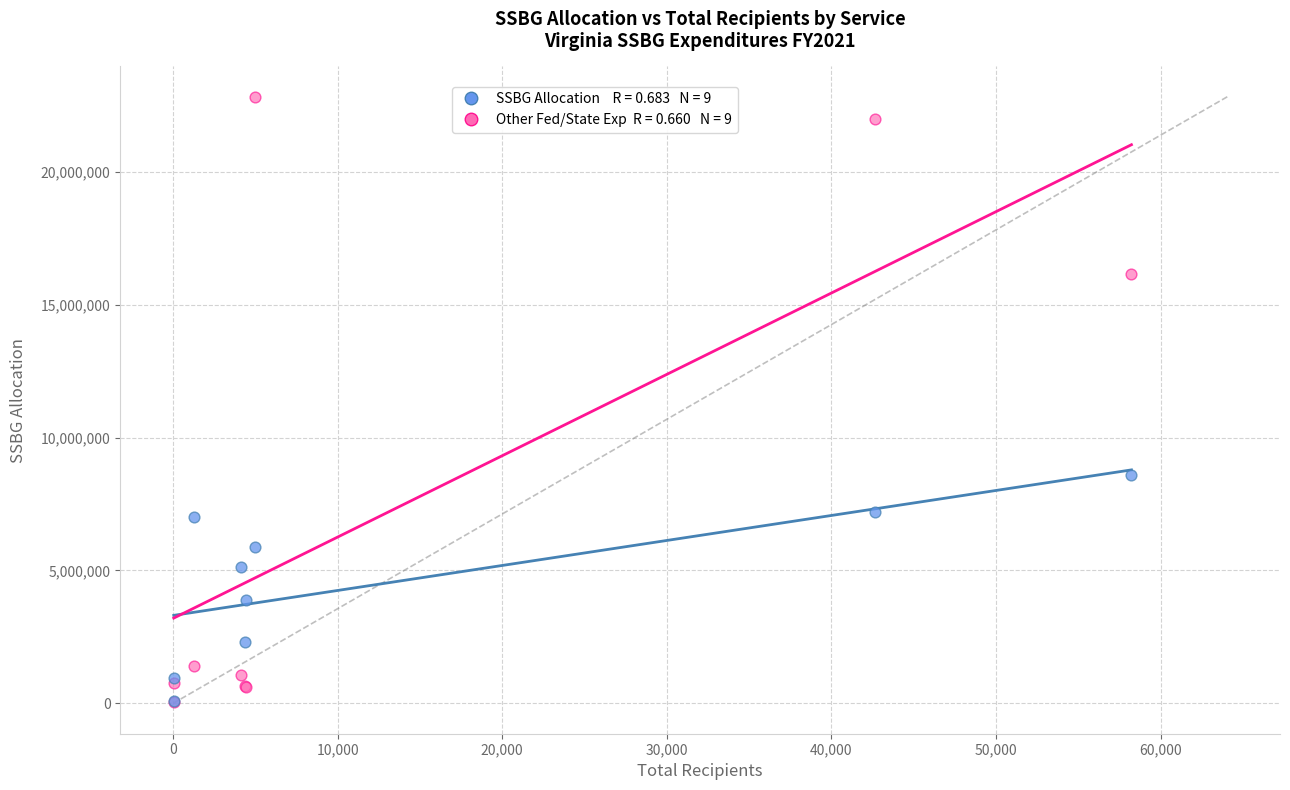

Across all series, what Y value is closest to 11442509?

8608945.0